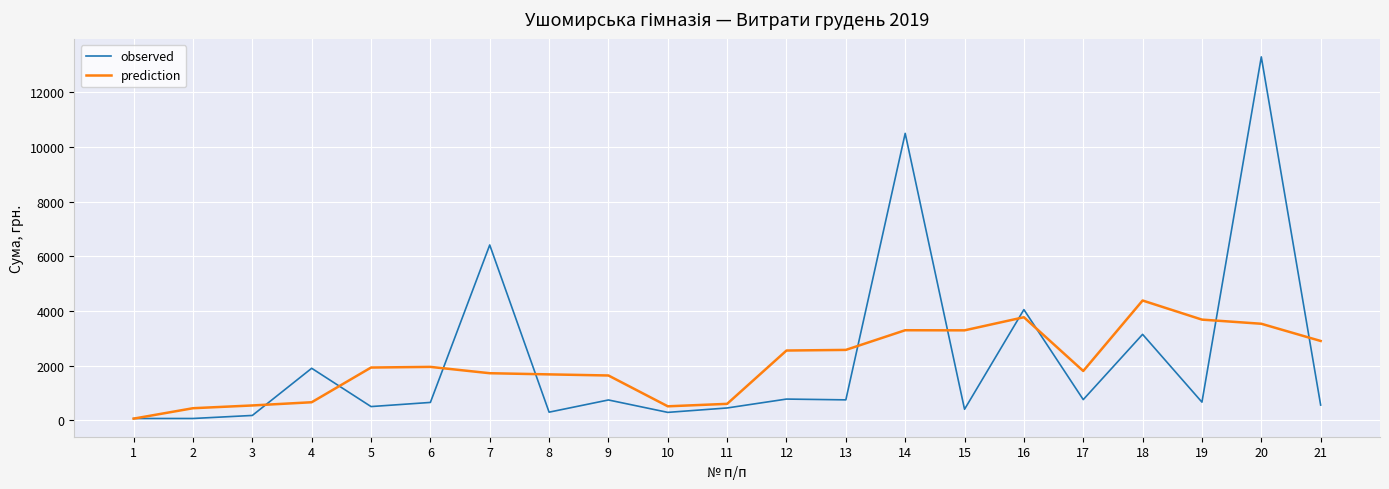

At which label is observed closest to 6679?

7